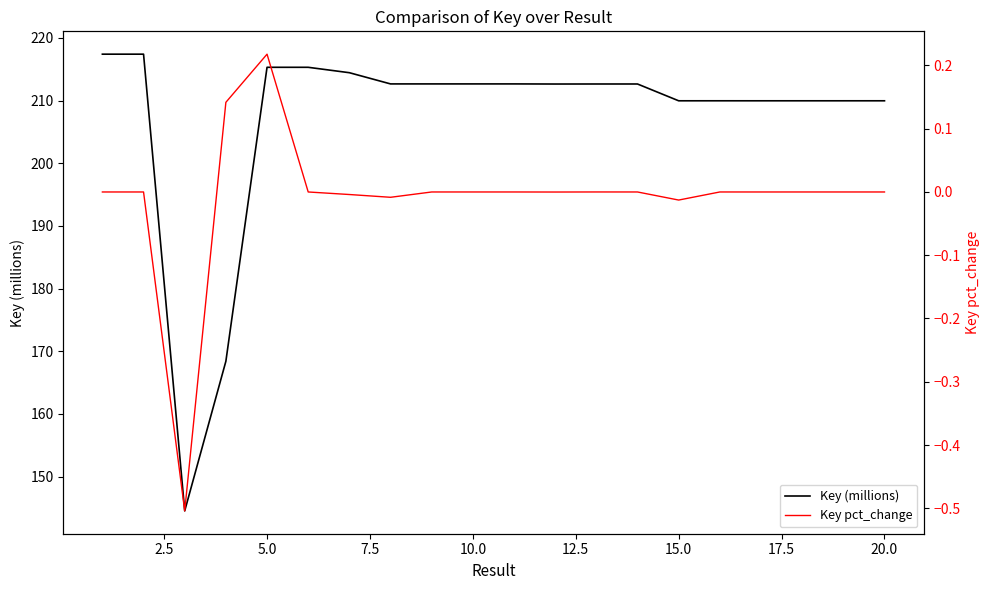

True or false: Key (millions) and Key pct_change intersect in this chart.

False